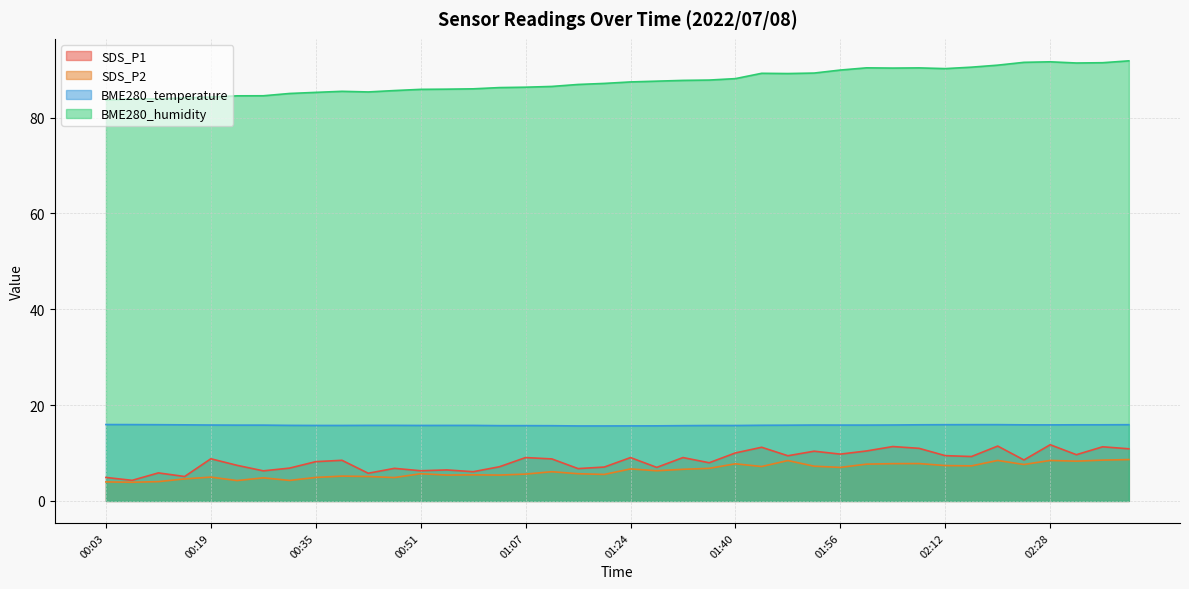

What is the sum of the BME280_humidity values at 01:19 and 01:36?

175.0